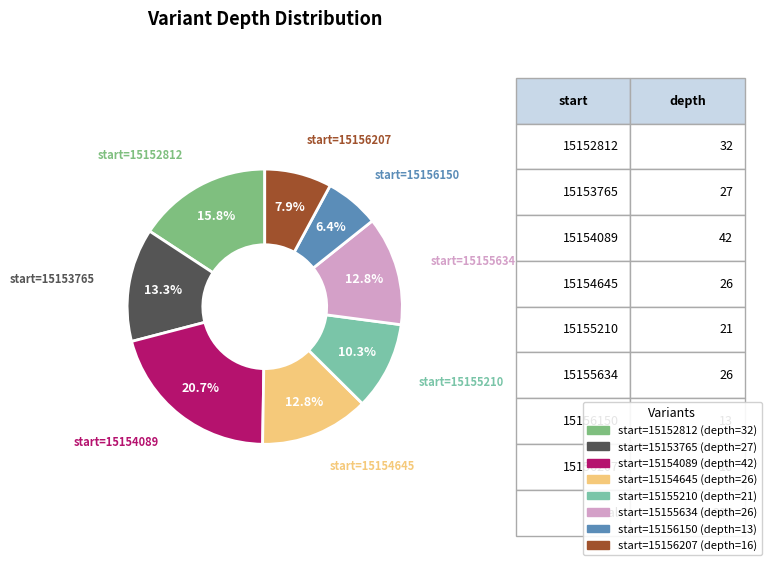

Is there a majority slice in this chart?

No